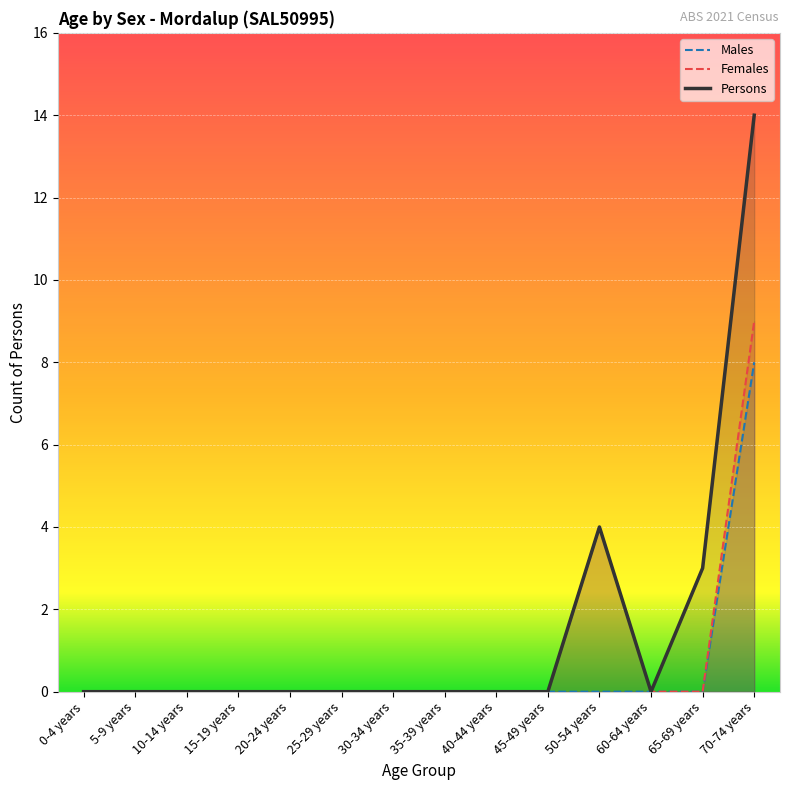

Rank the categories by Persons value from highest to lowest.

70-74 years, 50-54 years, 65-69 years, 0-4 years, 5-9 years, 10-14 years, 15-19 years, 20-24 years, 25-29 years, 30-34 years, 35-39 years, 40-44 years, 45-49 years, 60-64 years